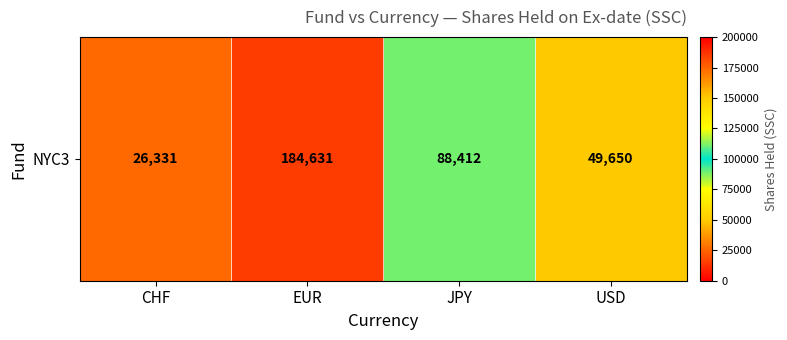

The chart shows a value of 40905 at CHF. True or false?

False